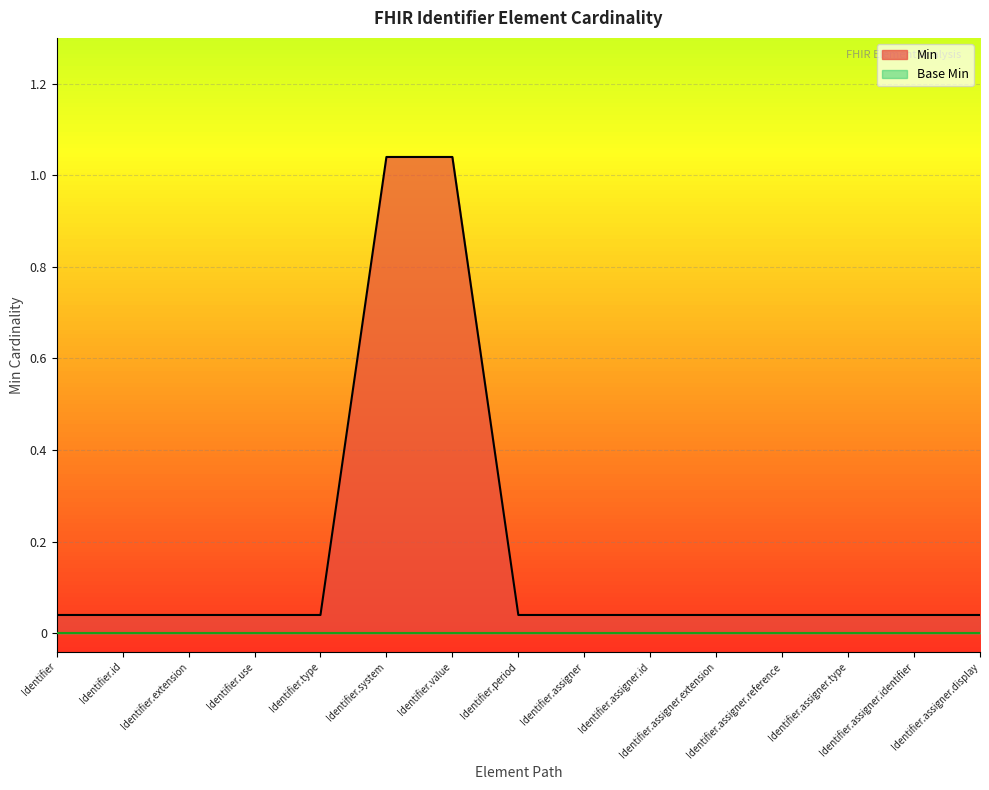

At which category does the chart reach its peak across all series?

Identifier.system